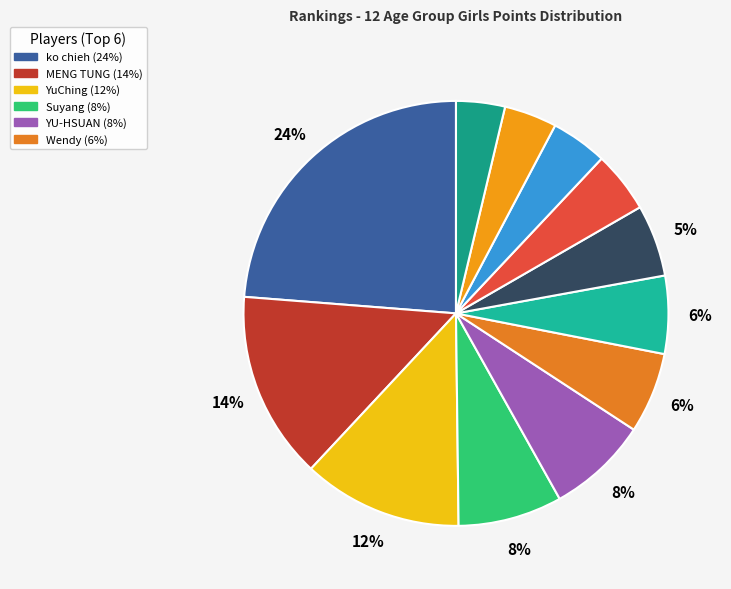

Which category has the biggest portion of the pie?

ko chieh